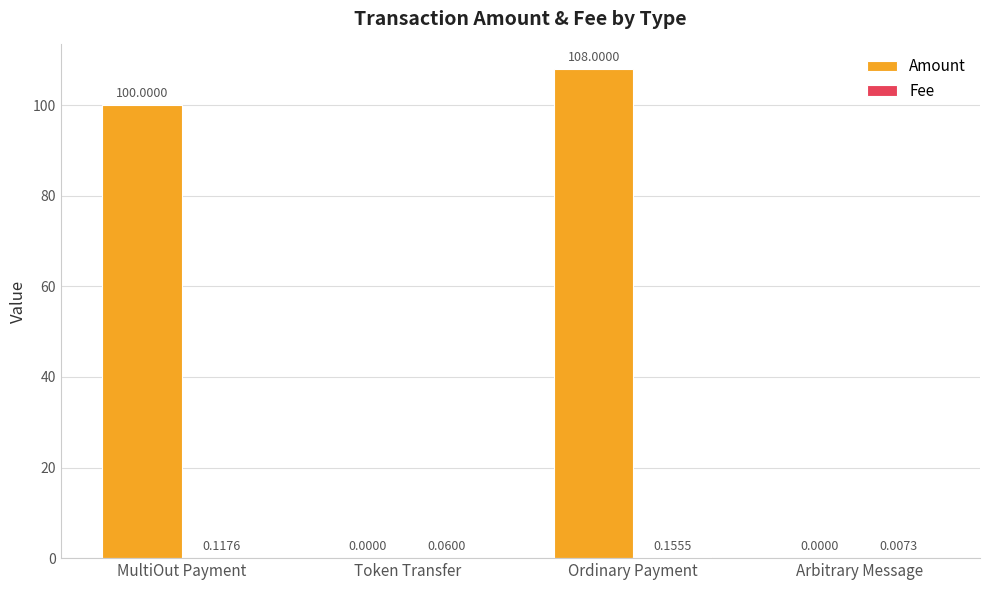

What is the sum of all Amount values?

208.0